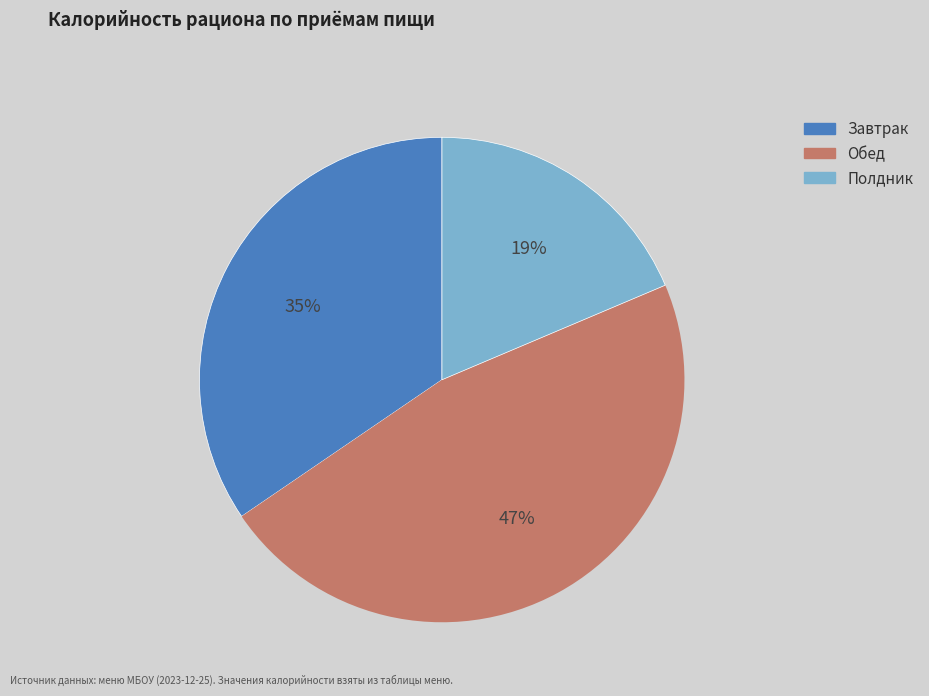

To the nearest percent, what is the difference between the largest and smallest slice percentages?

28%